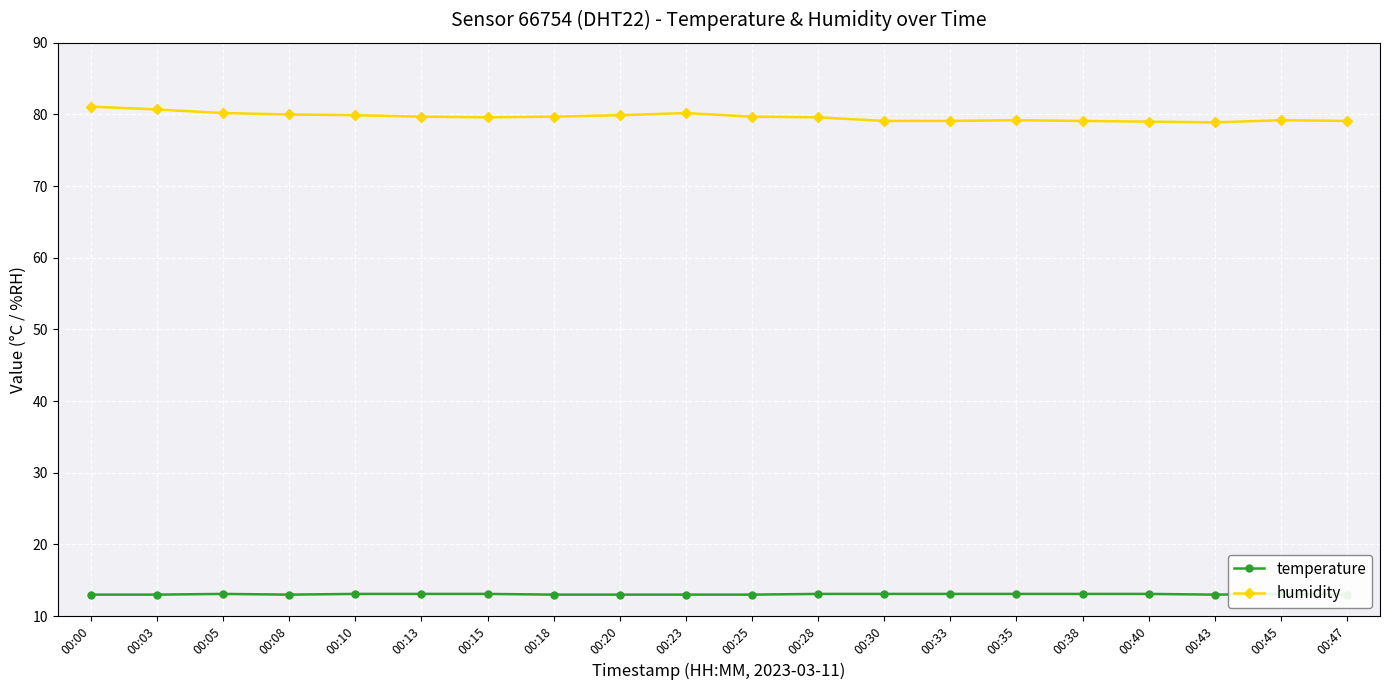

At how many categories does at least one series exceed 40?

20